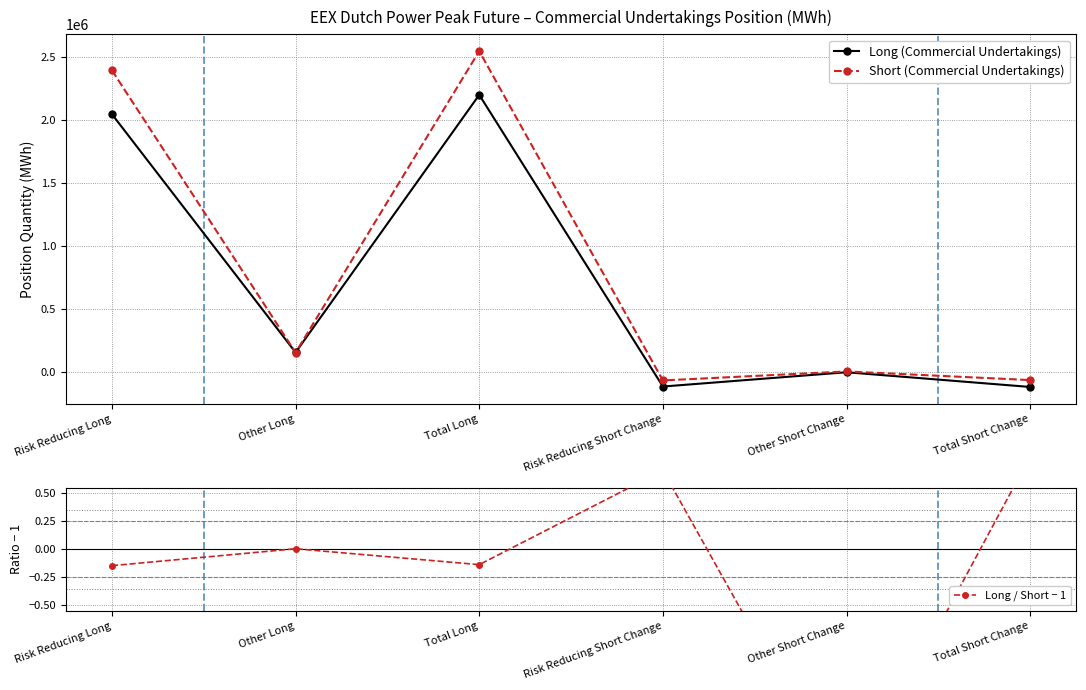

What is the value of the Short (Commercial Undertakings) point at the 3rd from the left?

2549256